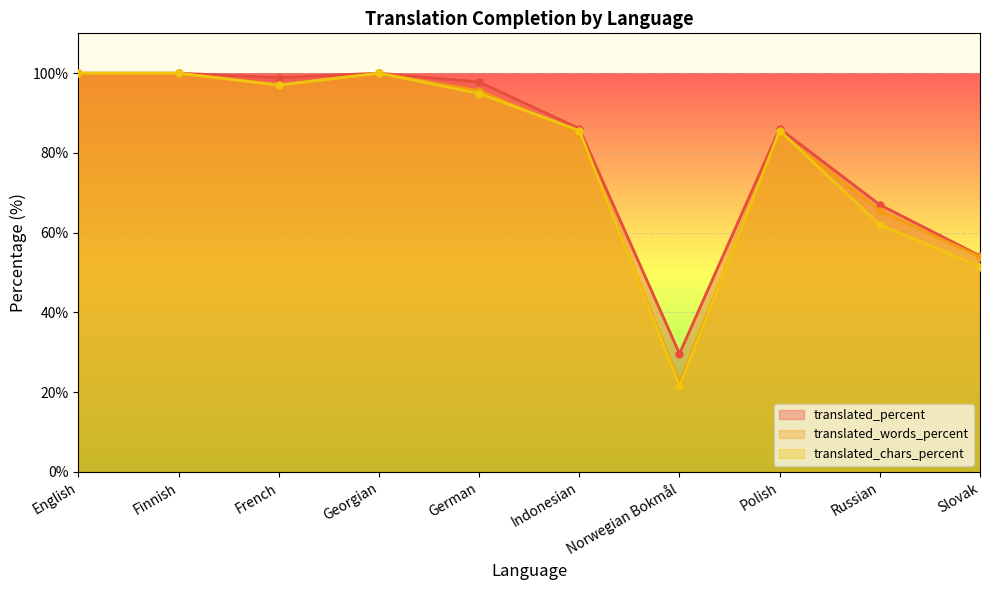

True or false: translated_percent and translated_words_percent intersect in this chart.

False